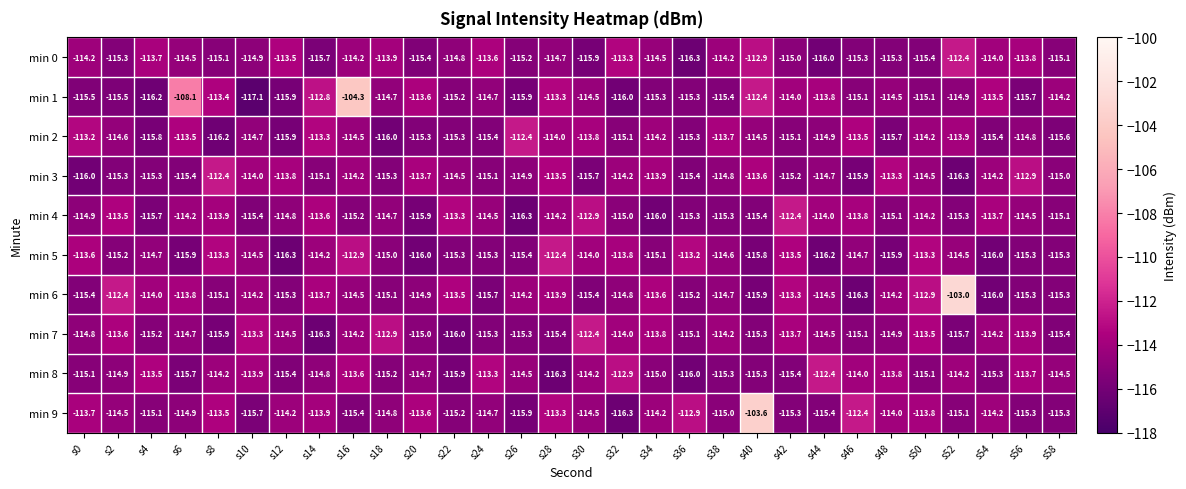

Which series has the widest spread of values?

min 6